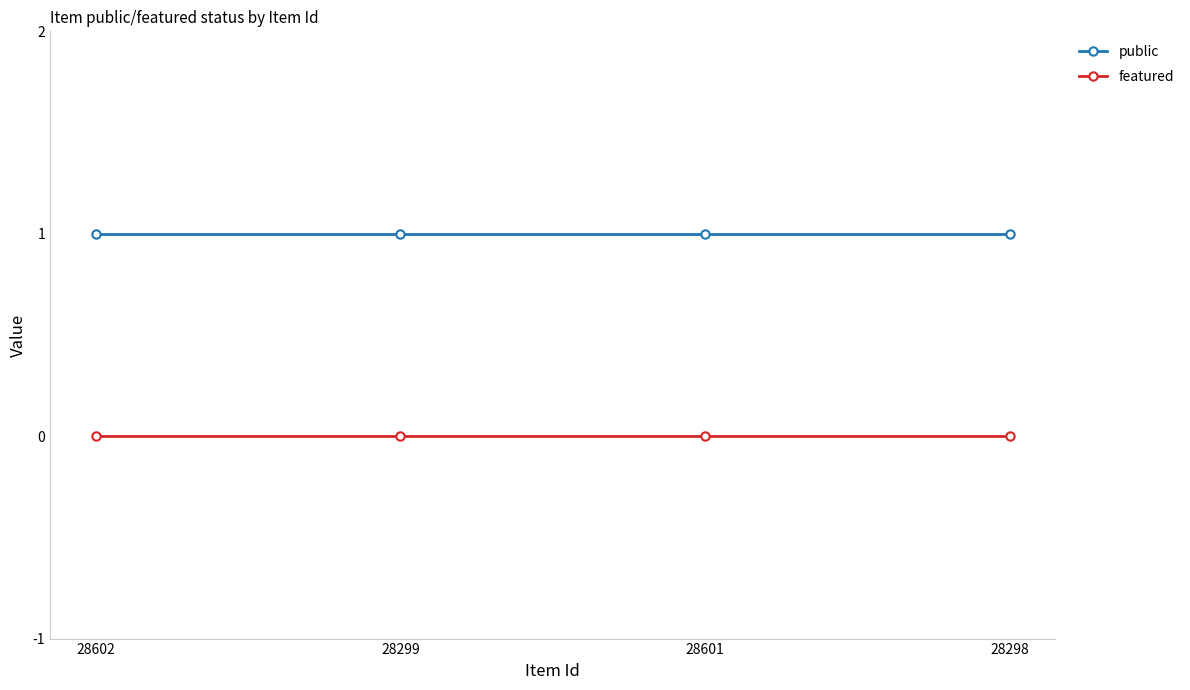

True or false: featured and public cross at least once.

False